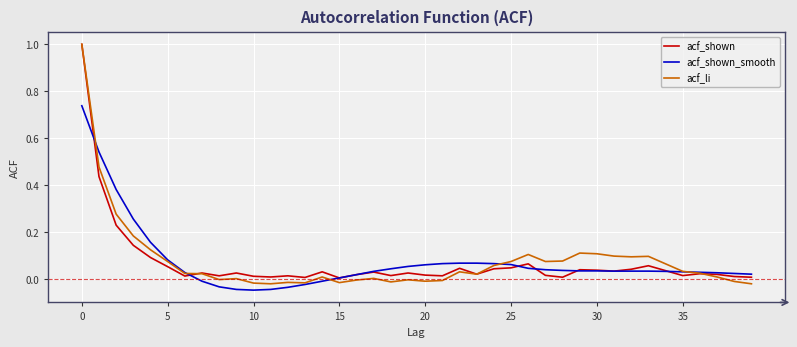

Which series has the widest spread of values?

acf_li